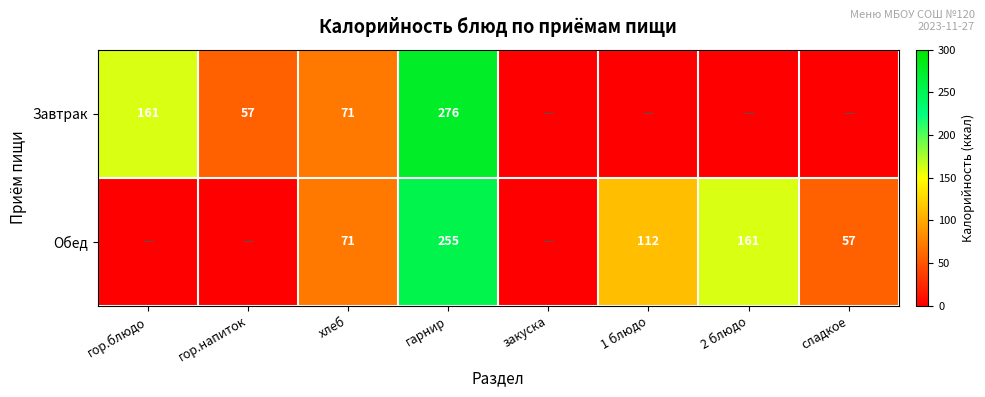

Rank the series at гарнир from lowest to highest value.

Обед, Завтрак